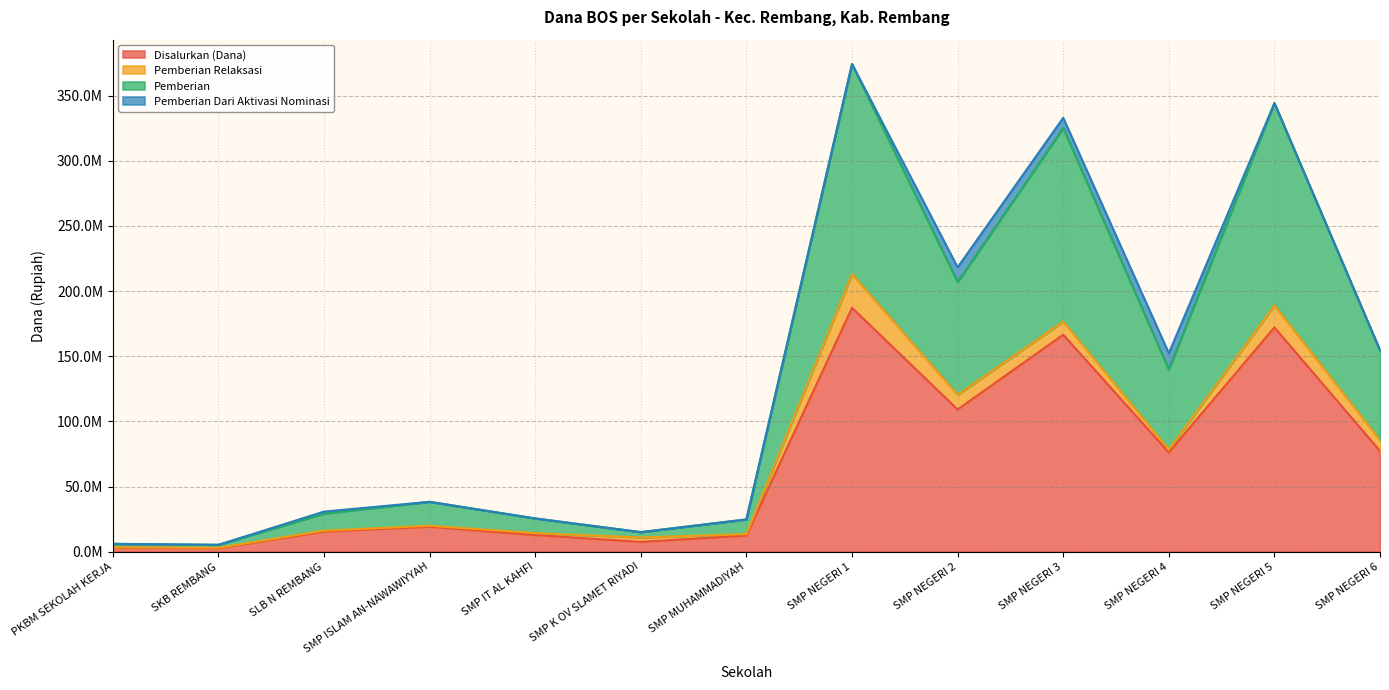

What are all the series names shown in the legend?

Disalurkan (Dana), Pemberian Relaksasi, Pemberian, Pemberian Dari Aktivasi Nominasi